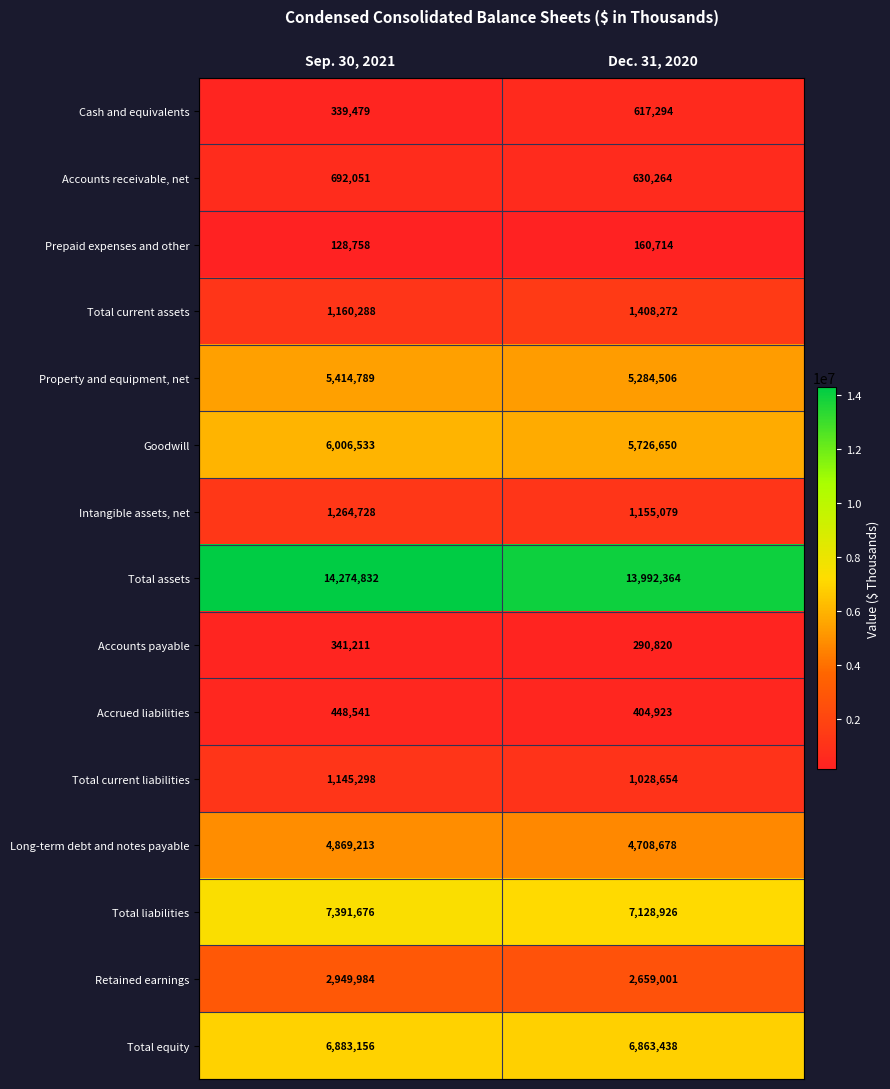

Where is Total current assets nearest to the value 1284280?

Sep. 30, 2021